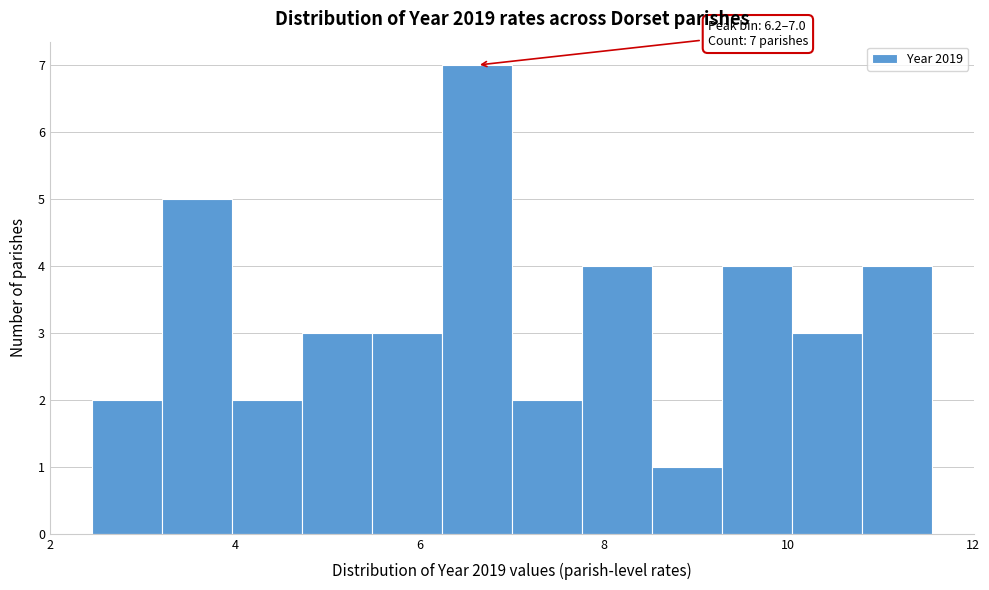

Read against the x-axis, roughly where is the centre of the tallest bar?

6.6